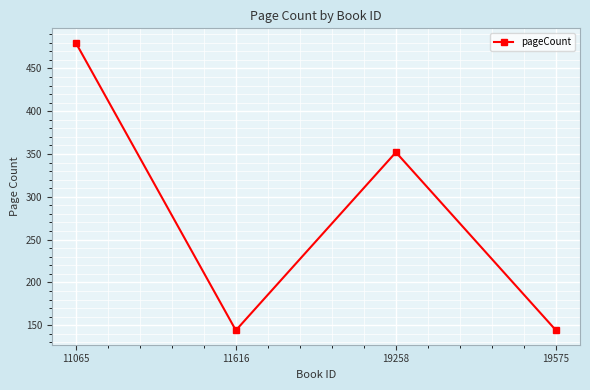

How many interior local peaks (higher than both neighbors) does the data have?

1